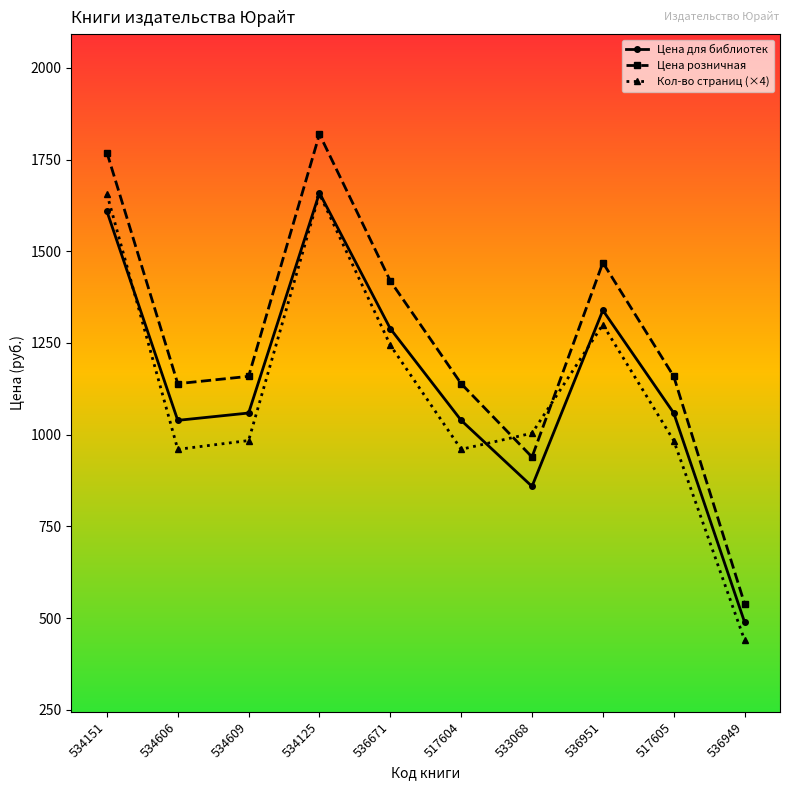

The Кол-во страниц (×4) series shows 440 at 536949. True or false?

True